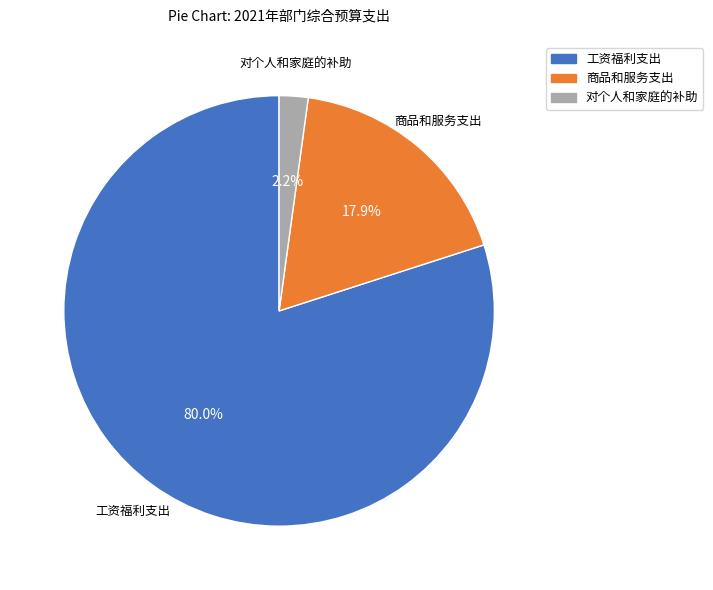

To the nearest percent, what is the average slice percentage?

33%